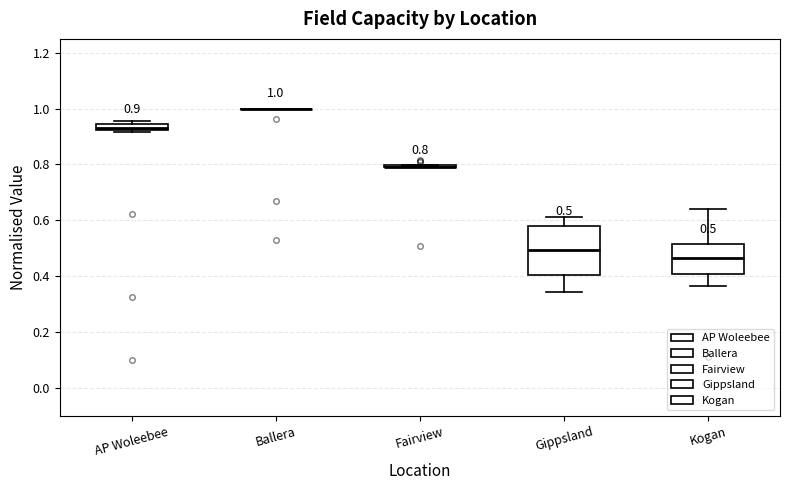

Which box is the tallest, from its lower edge to its upper edge?

Gippsland